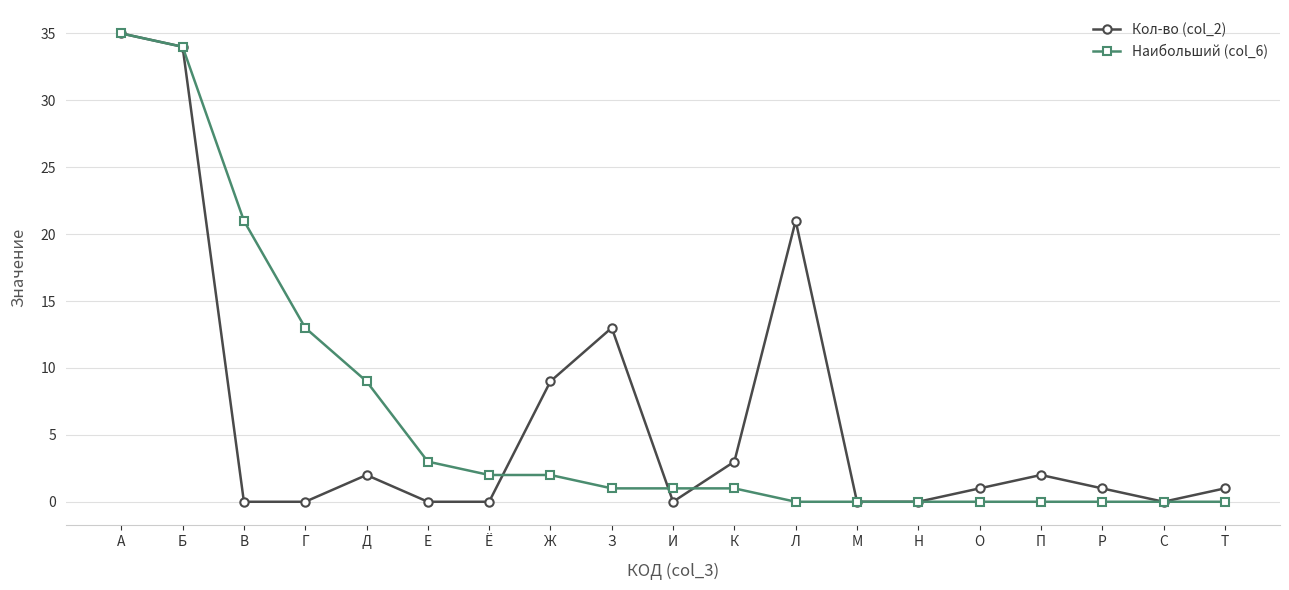

Is this an area chart (filled region under the line)?

No